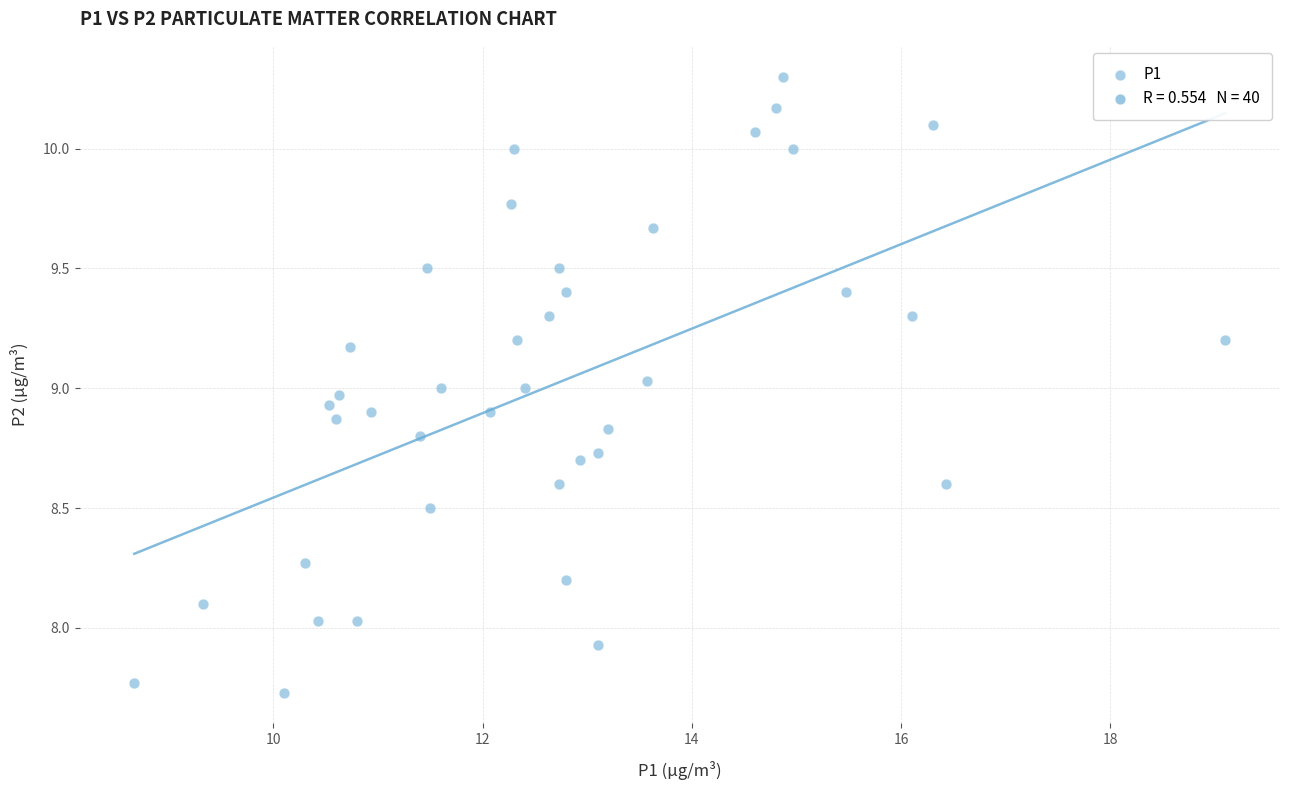

What is the range of X values (max minus min)?

10.4